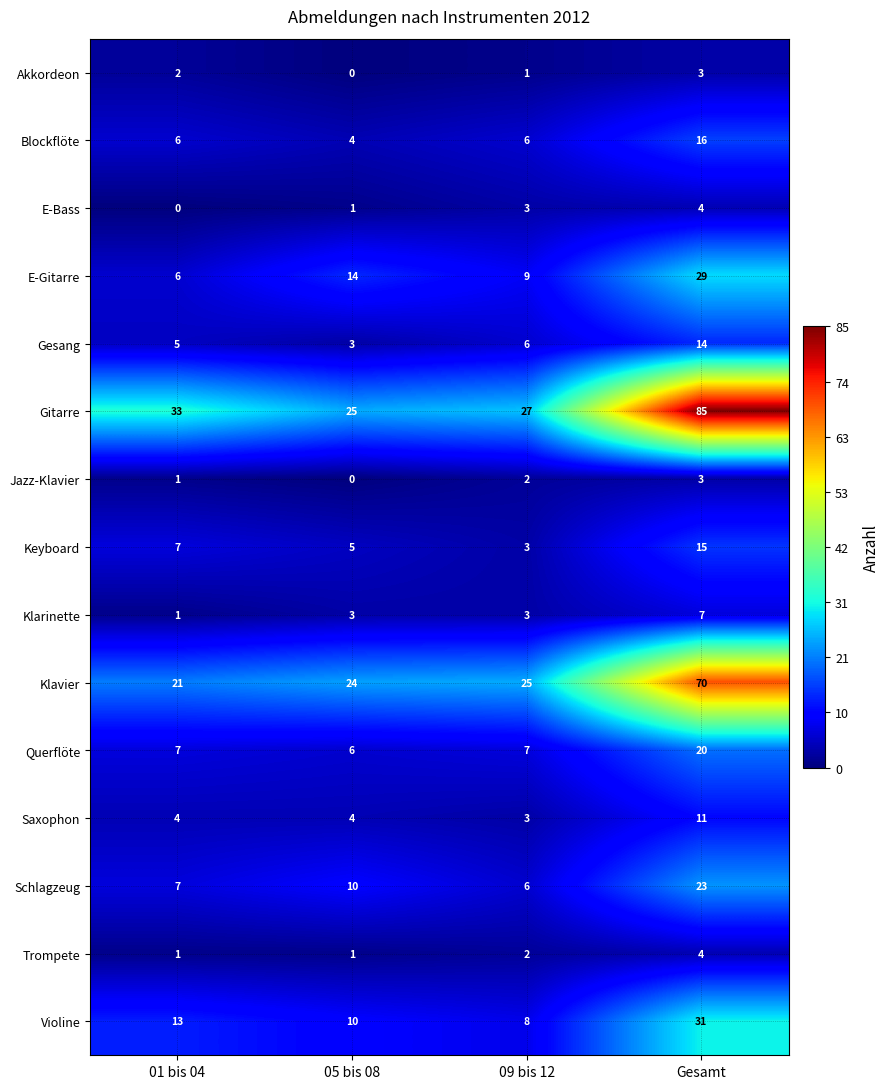

Count the Keyboard values in the range 5 to 15.

3